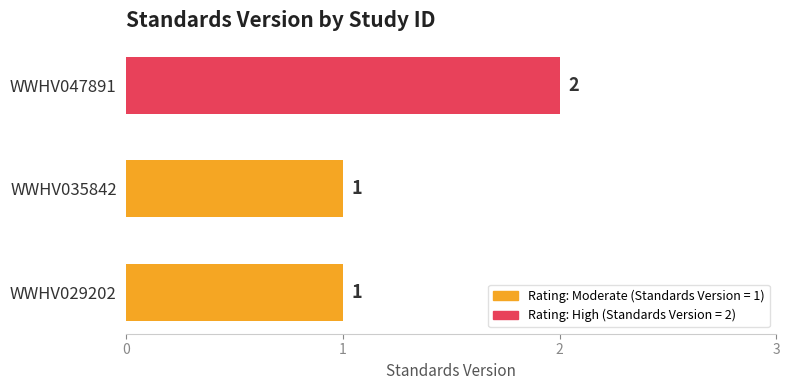

What is the average value?

1